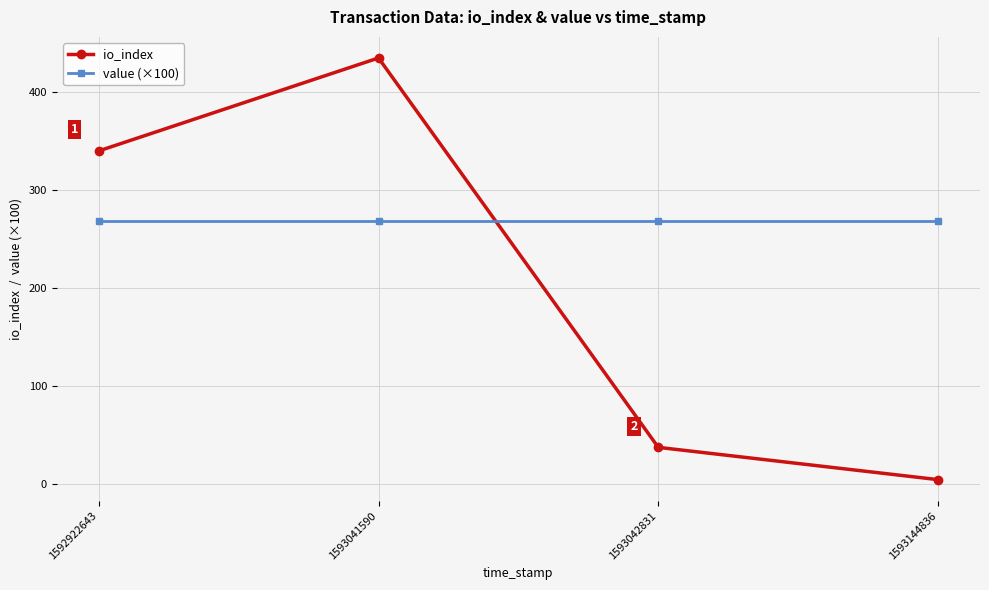

True or false: value (×100) has more than 1 interior local peaks.

False